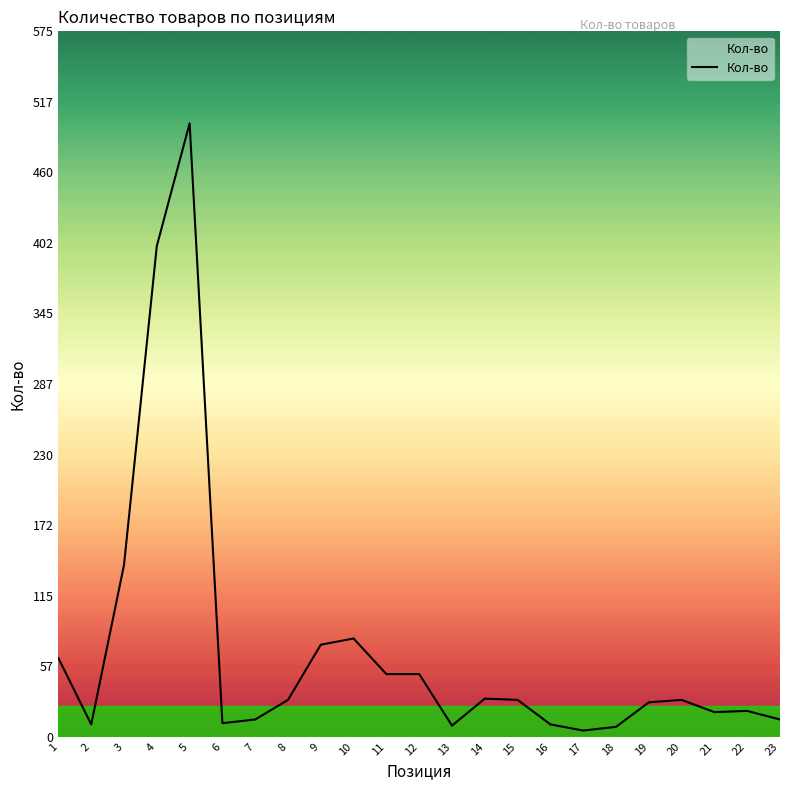

What is the greatest value displayed?

500